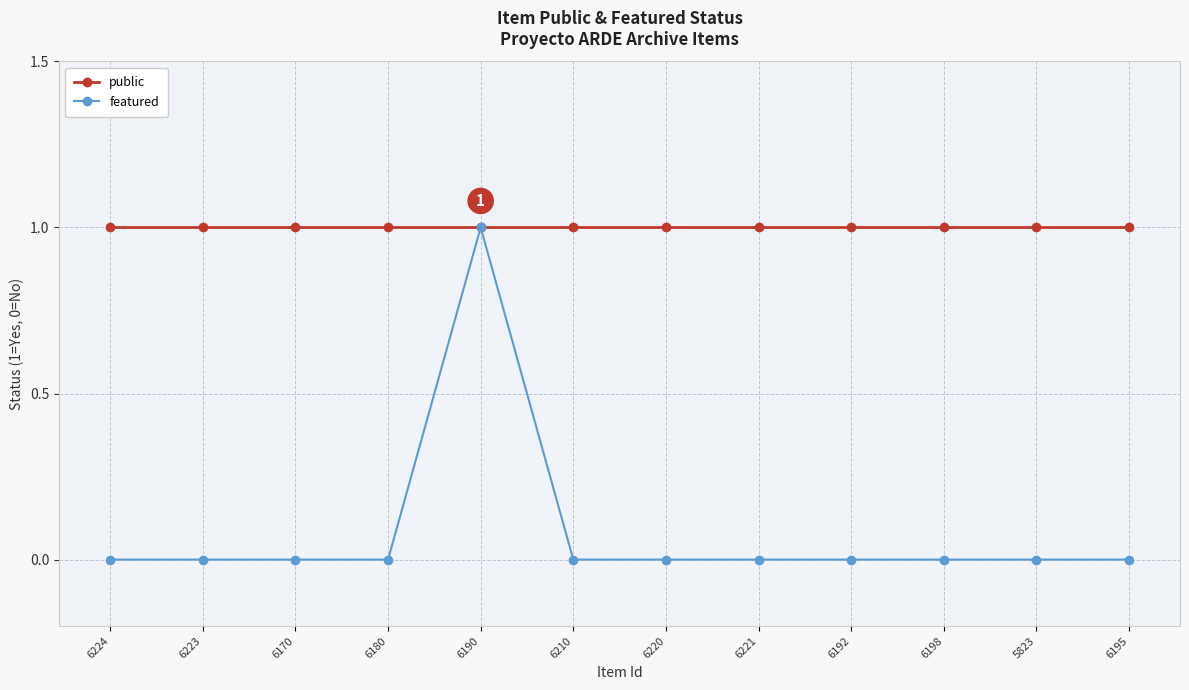

How many lines are shown in the chart?

2